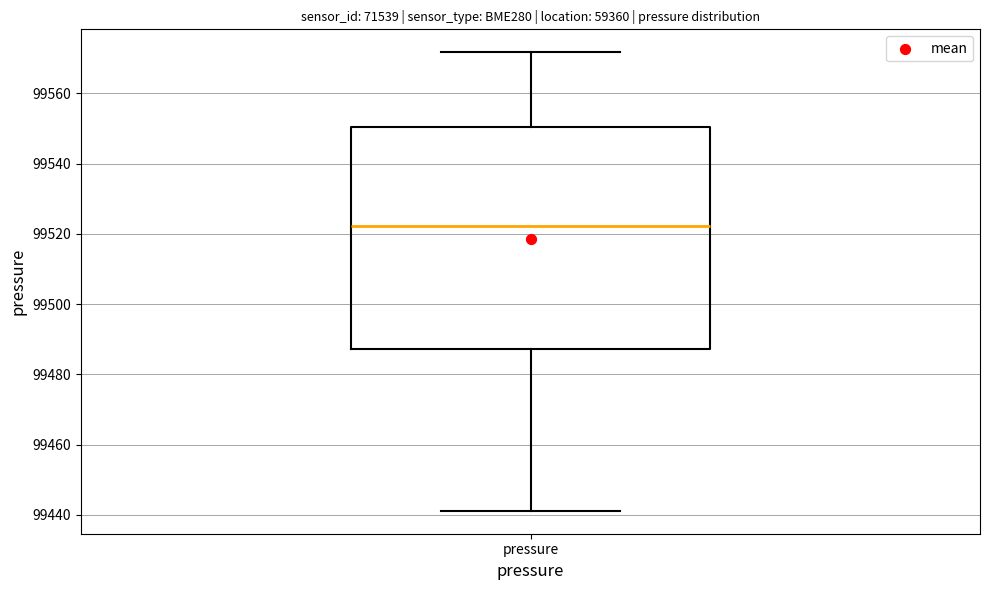

Where does the upper whisker of the box for pressure end on the y-axis? The values are not printed on the chart, so give them approximately, as read against the axis.

99572